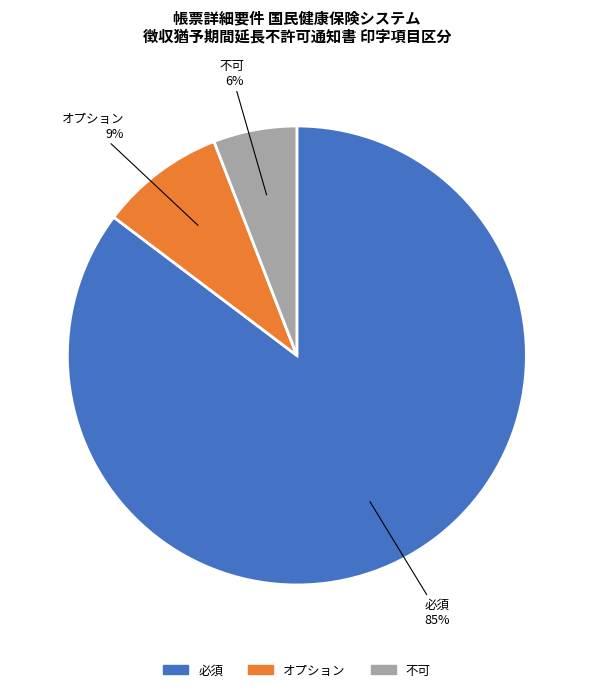

What is the smallest slice in the pie chart?

不可